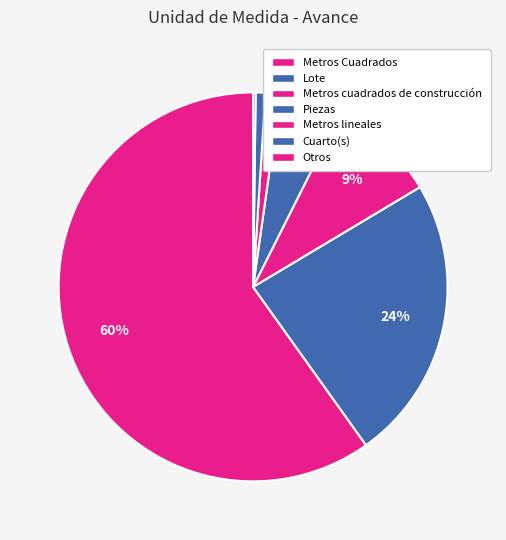

Does Metros cuadrados de construcción represent more than half of the total?

No